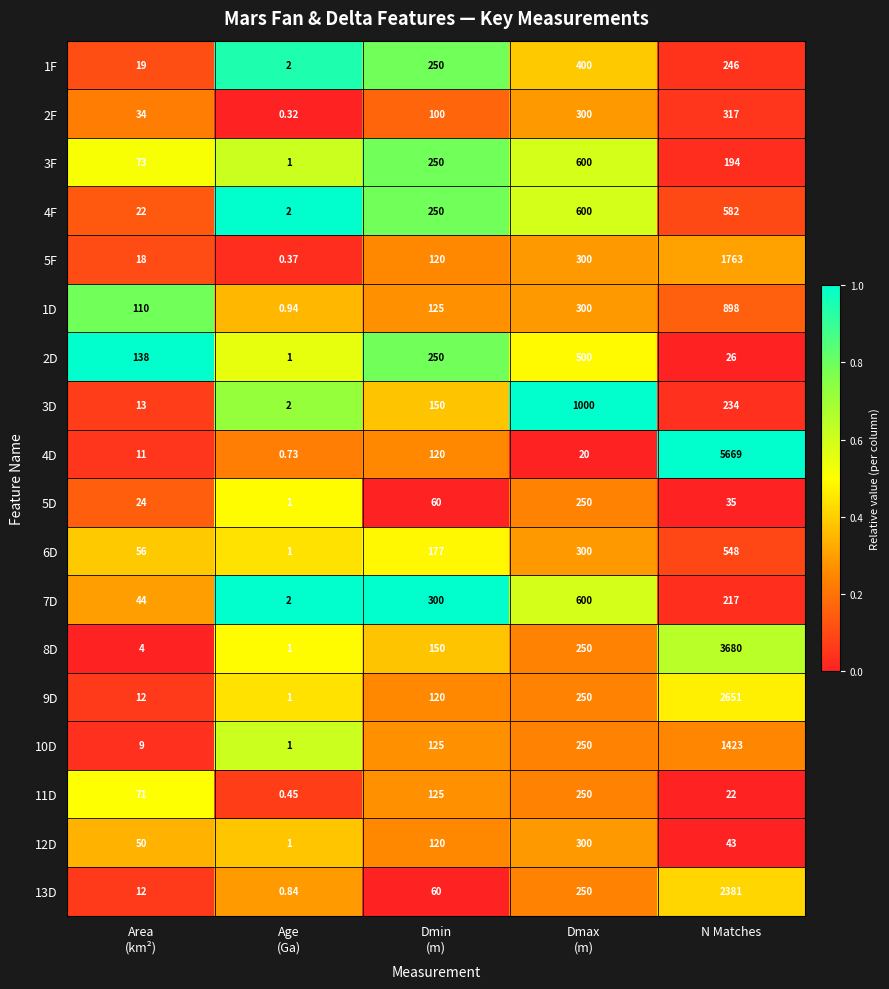

Which category has the highest value in the 9D series?

N Matches